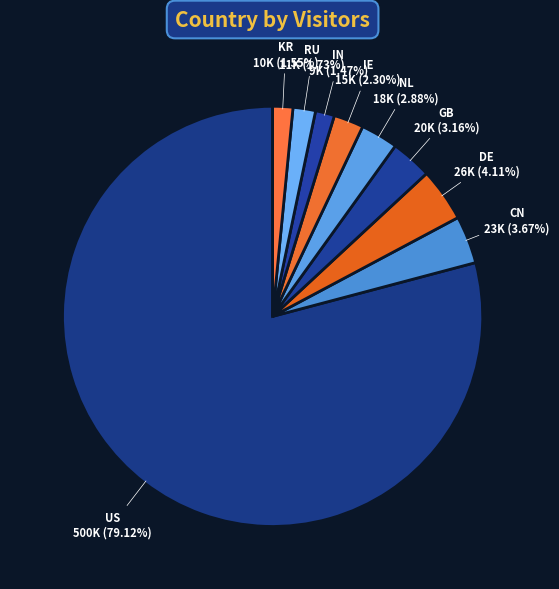

What portion of the pie excludes GB?

96.8%